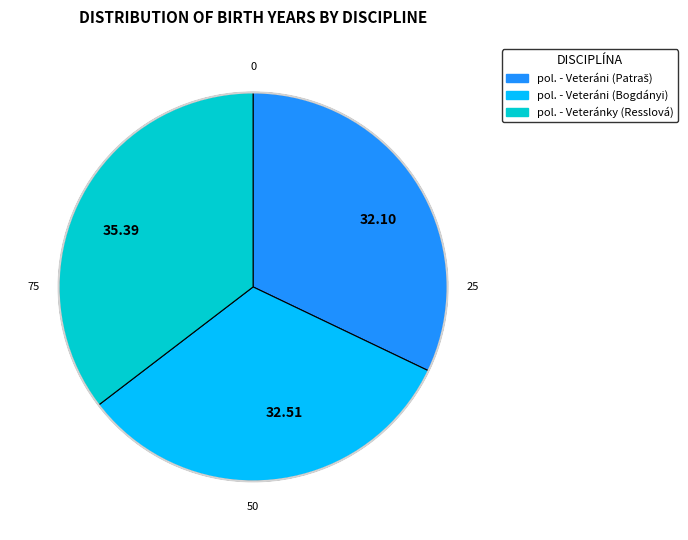

Which slice is the largest?

pol. - Veteránky (Resslová)